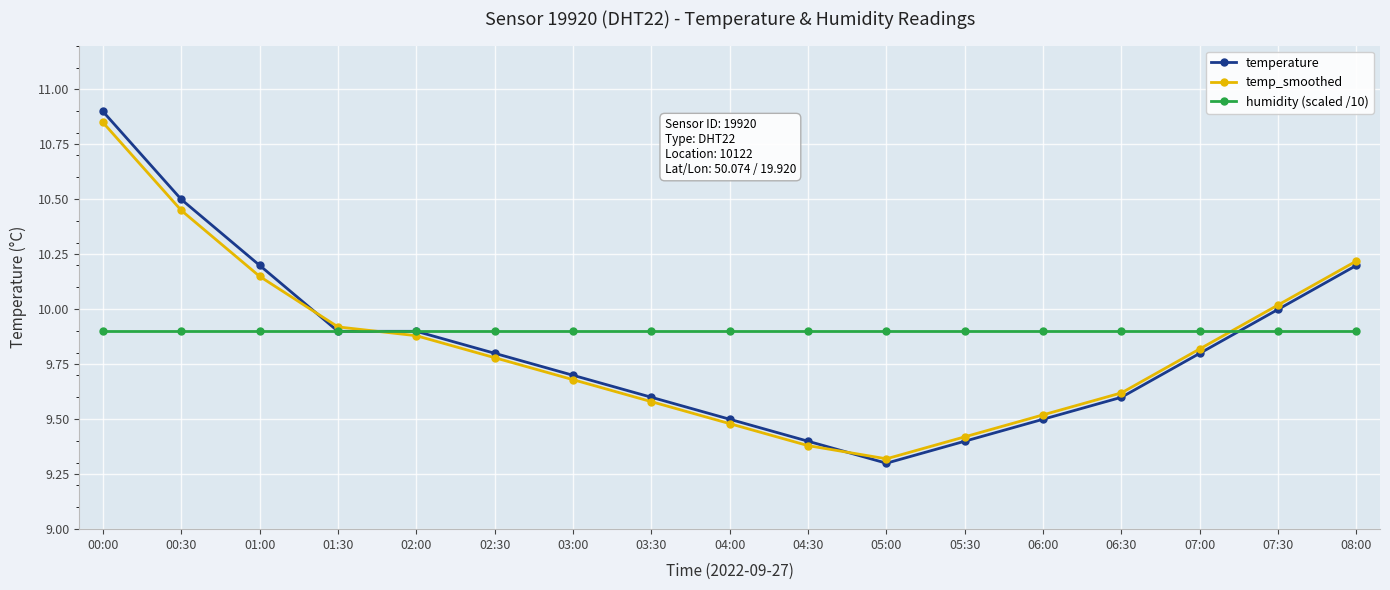

What is the value of the temperature point at the 2nd from the left?

10.5